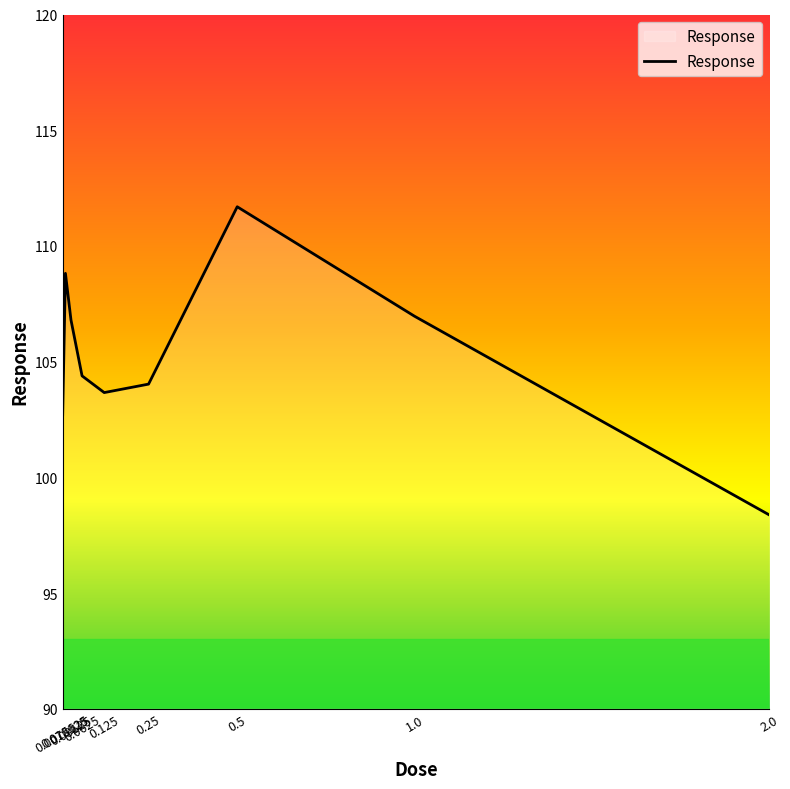

What is the difference between the values at 0.5 and 0.03125?

4.9